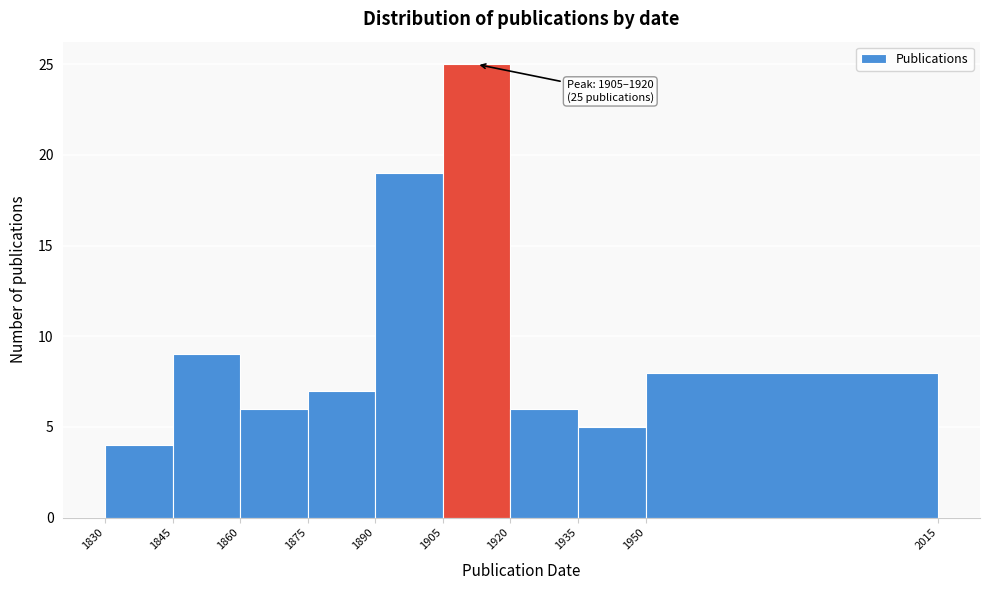

Over which range of the x-axis is the bar tallest?

1905 to 1920